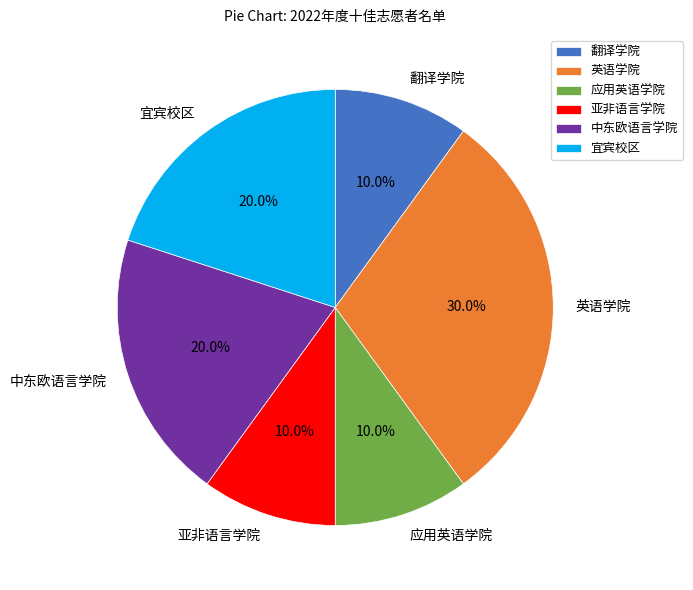

To the nearest percent, what percentage of the pie is 中东欧语言学院?

20%